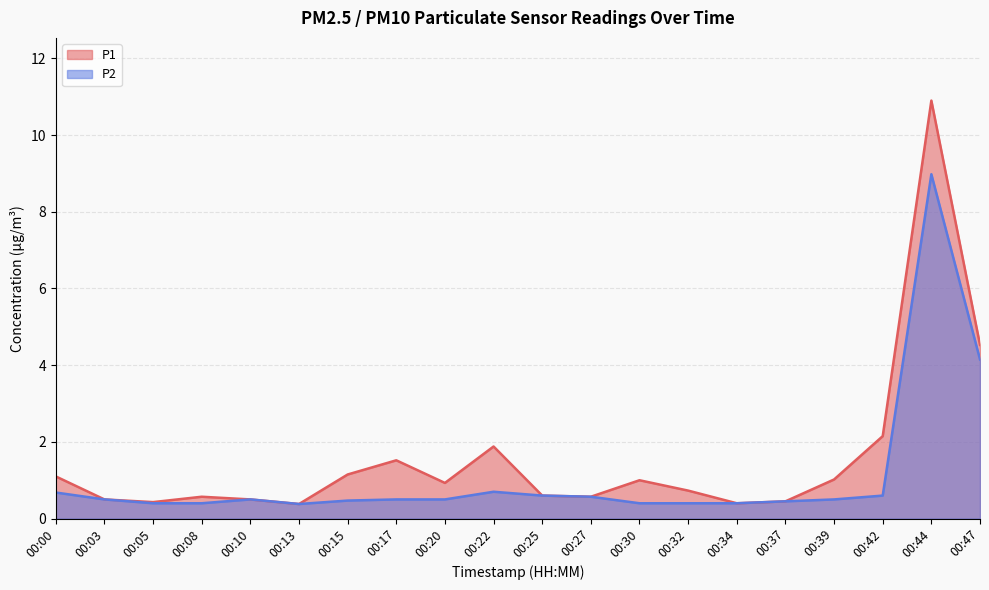

What is the average value of the P1 series?

1.6